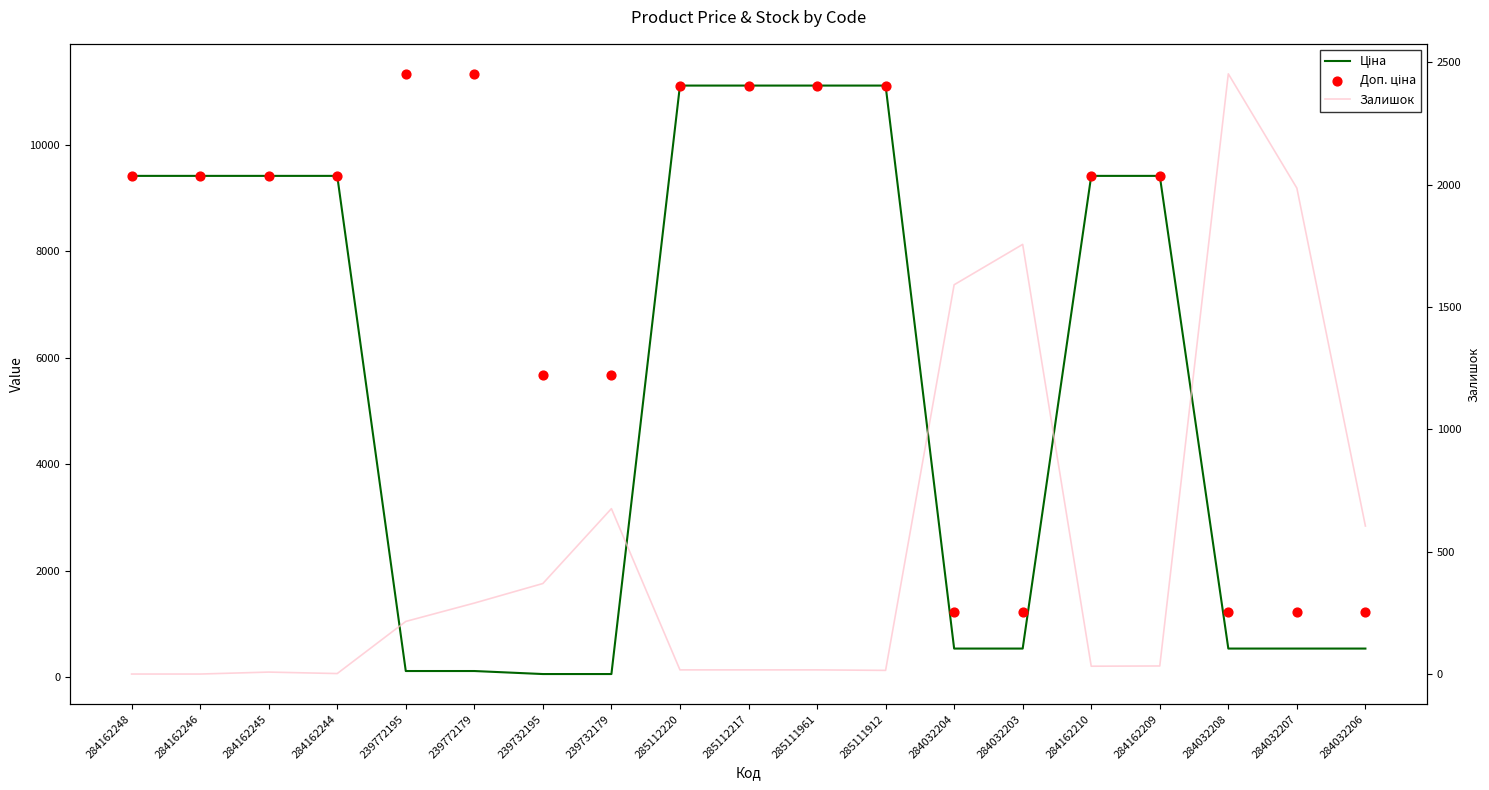

Which series has the widest spread of Y values?

Ціна